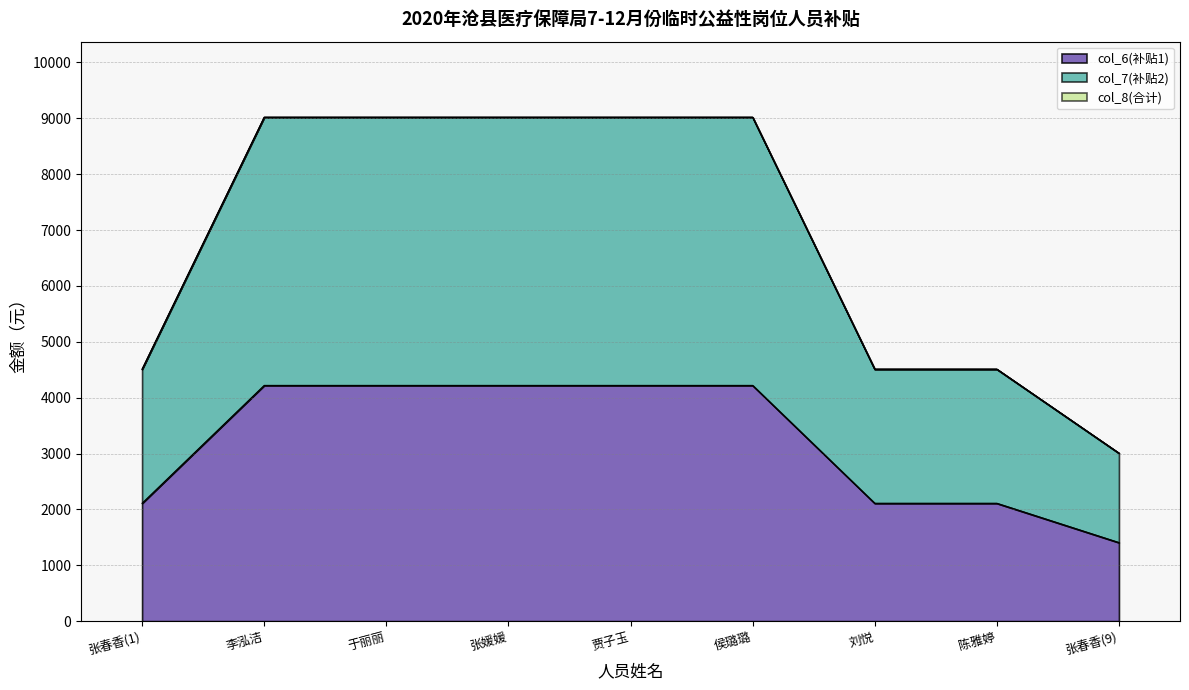

True or false: col_6(补贴1) has more than 0 interior local peaks.

False